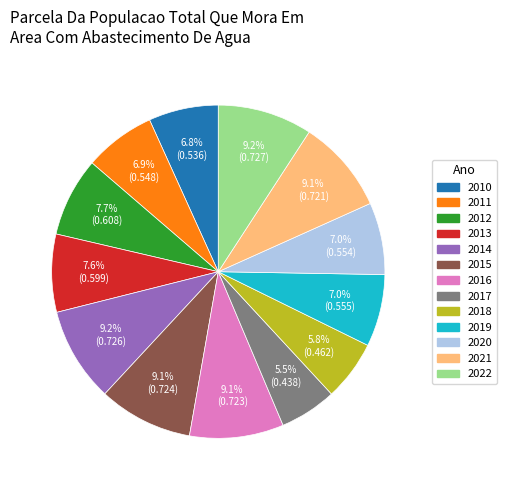

What percentage is the 2022 slice, to the nearest percent?

9%